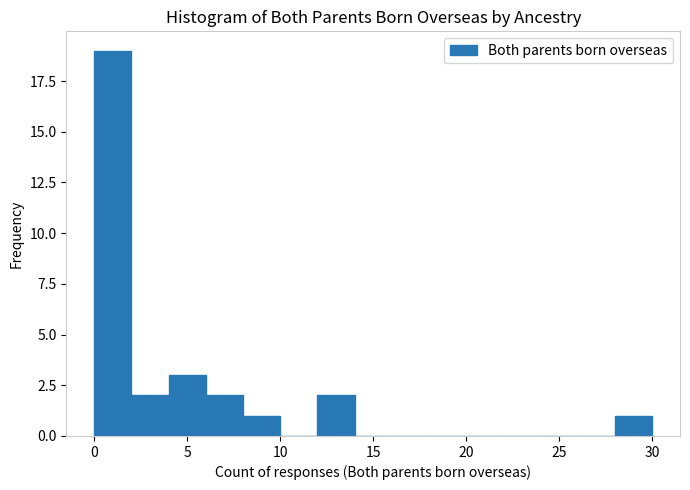

Over which range of the x-axis is the bar tallest?

0 to 2